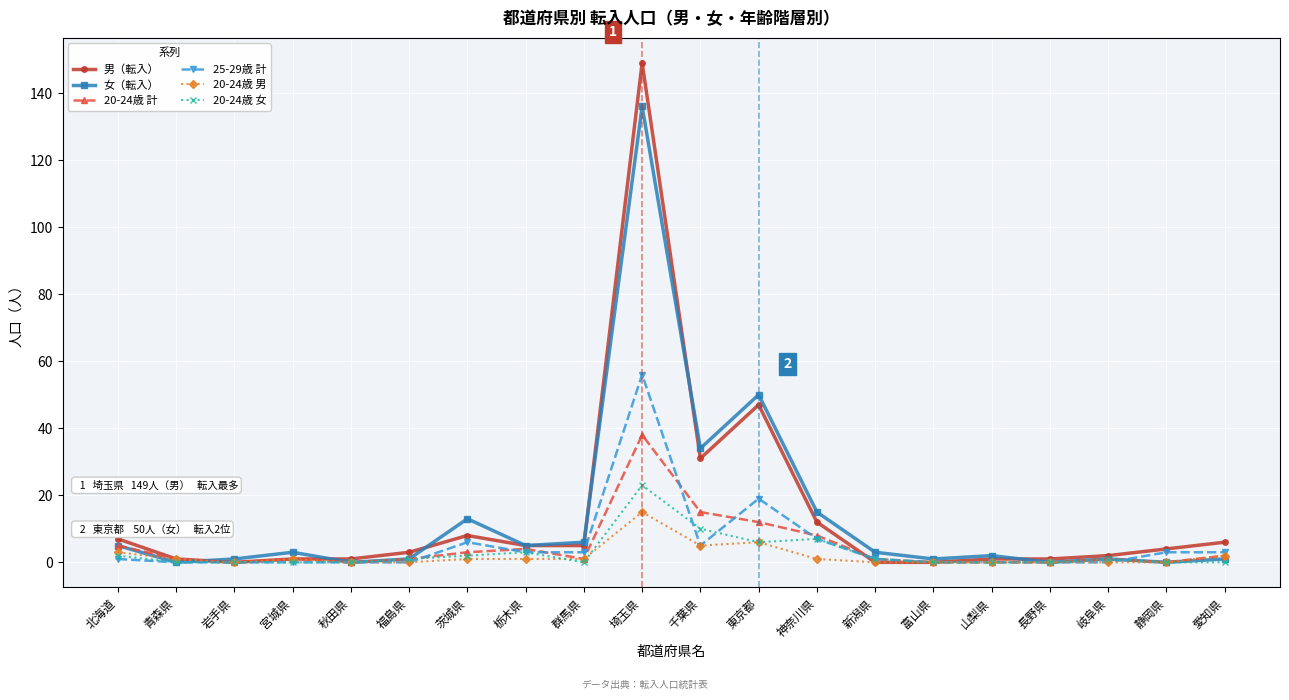

True or false: 25-29歳 計 has a value of -32 at 長野県.

False